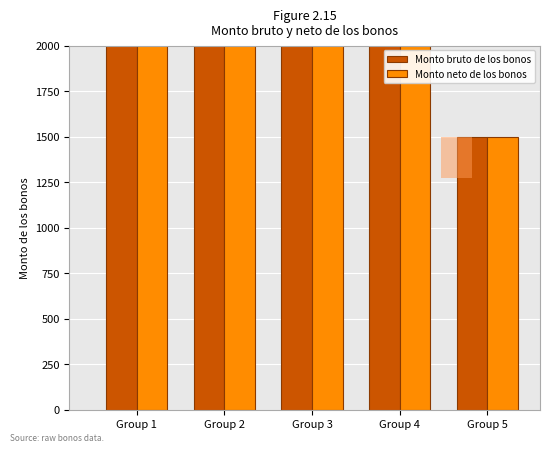

What are all the series names shown in the legend?

Monto bruto de los bonos, Monto neto de los bonos